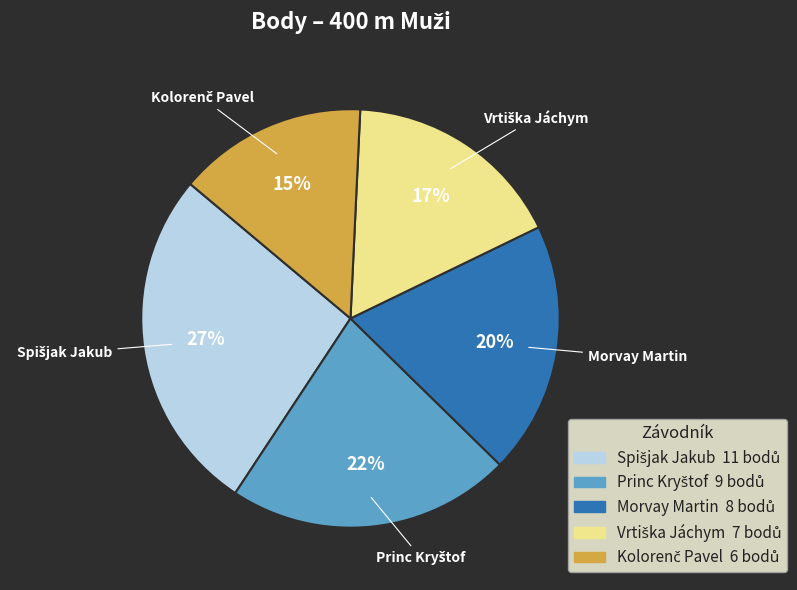

What percentage is the Morvay Martin slice, to the nearest percent?

20%